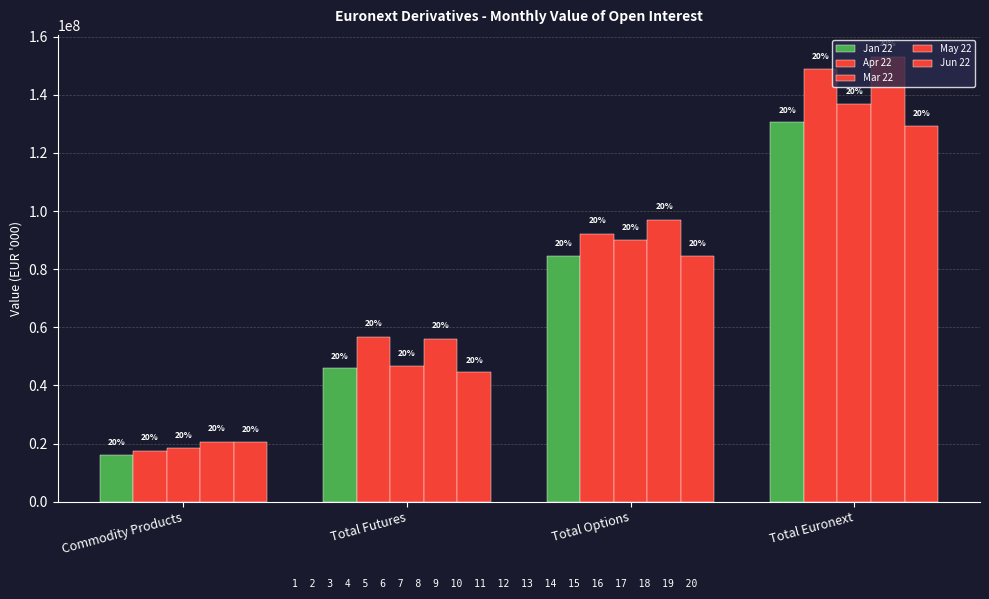

How many bars are there in total?

20